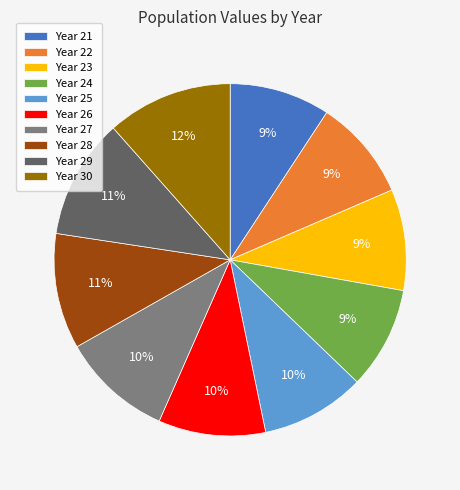

Count the number of slices in the pie.

10